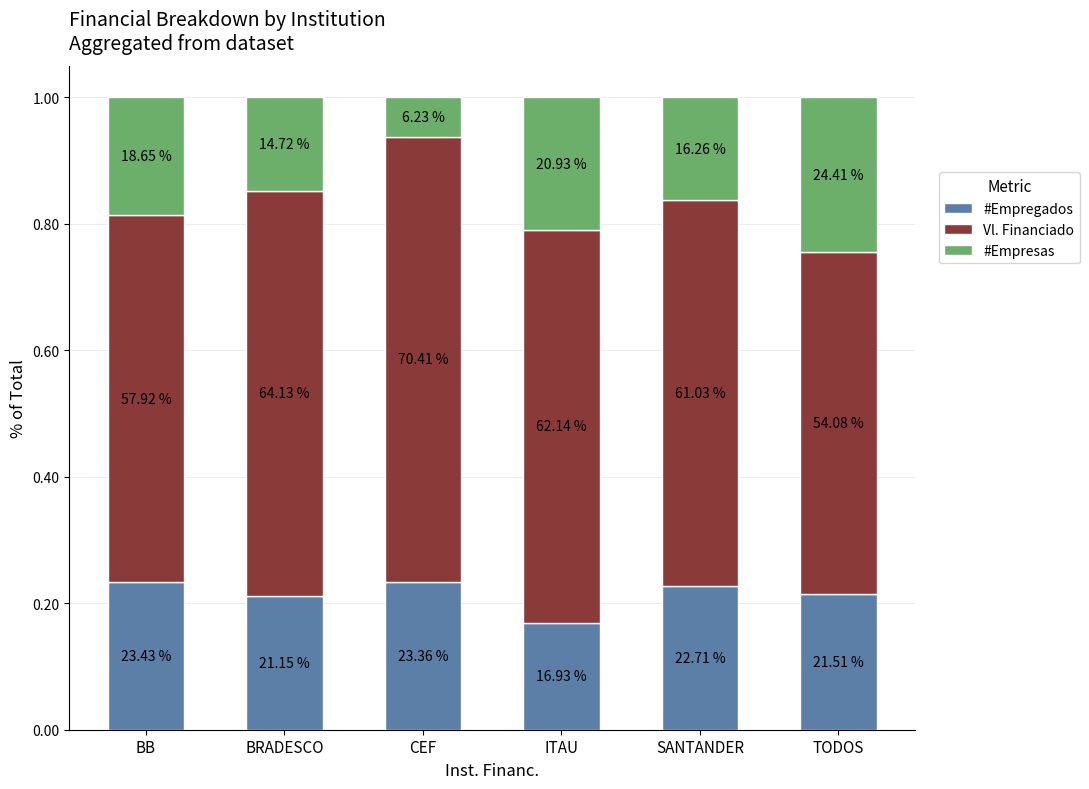

How many bars are there in total?

6